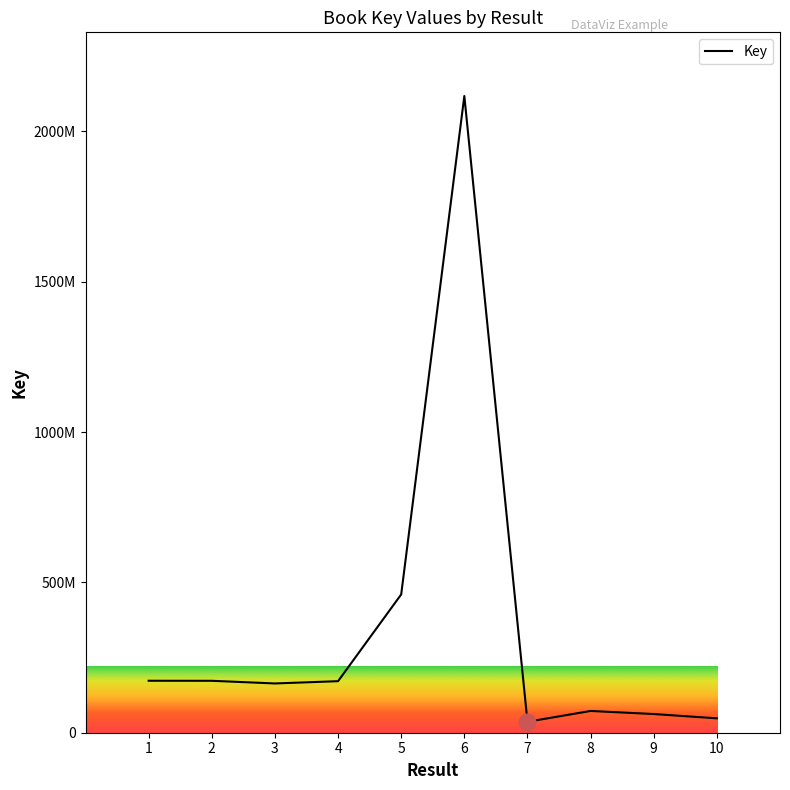

Does the chart have visible grid lines?

No